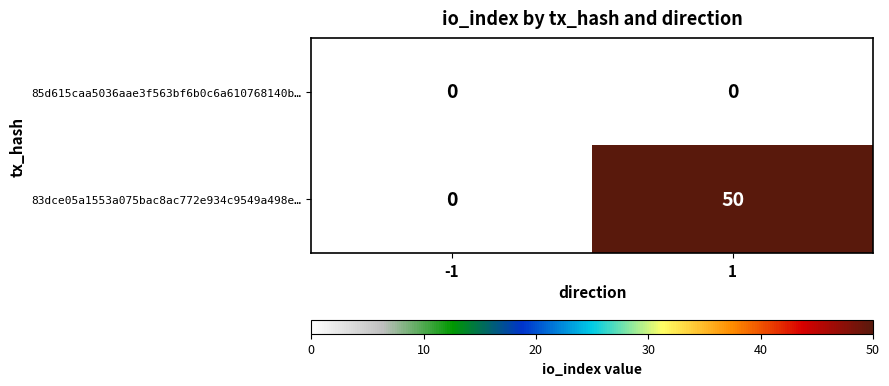

Rank the series by their average value, from highest to lowest.

83dce05a1553a075bac8ac772e934c9549a498e…, 85d615caa5036aae3f563bf6b0c6a610768140b…